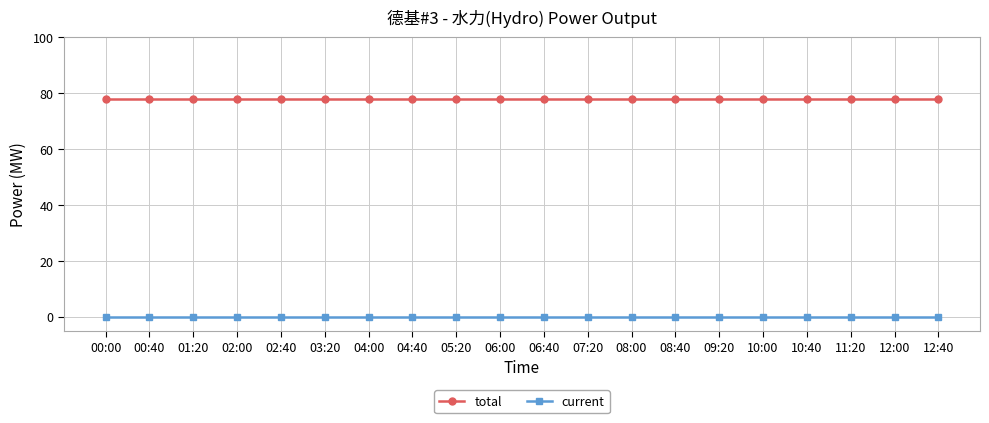

True or false: total and current cross at least once.

False